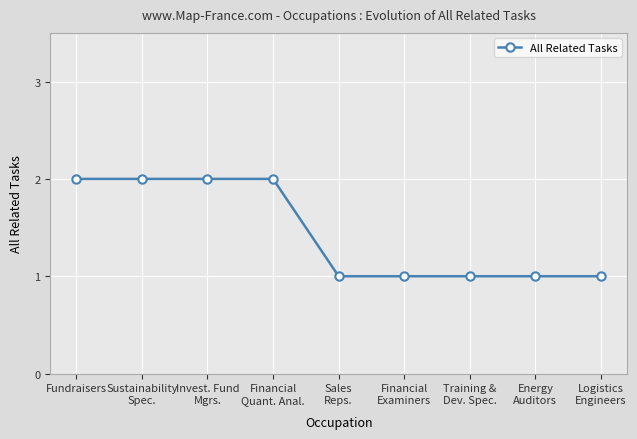

What is the difference between the maximum and minimum values?

1